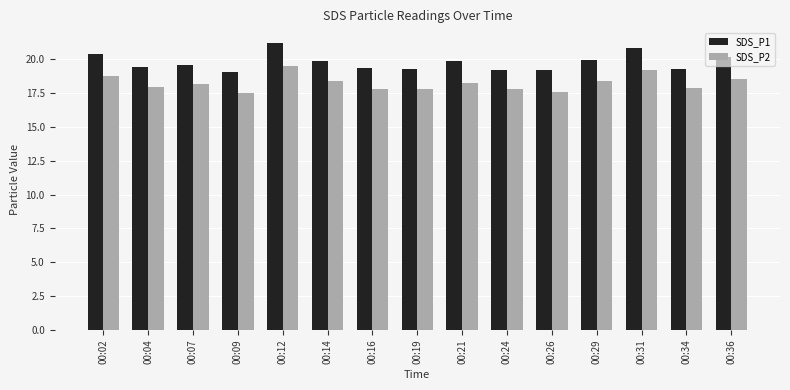

What is the minimum value for SDS_P1?

19.1